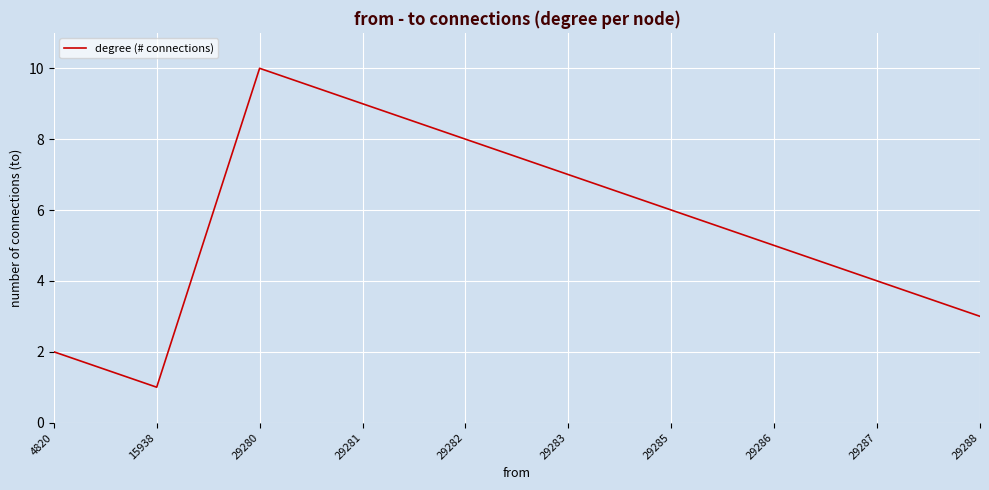

Reading left to right, what are all the values shown in this chart?

4820=2	15938=1	29280=10	29281=9	29282=8	29283=7	29285=6	29286=5	29287=4	29288=3